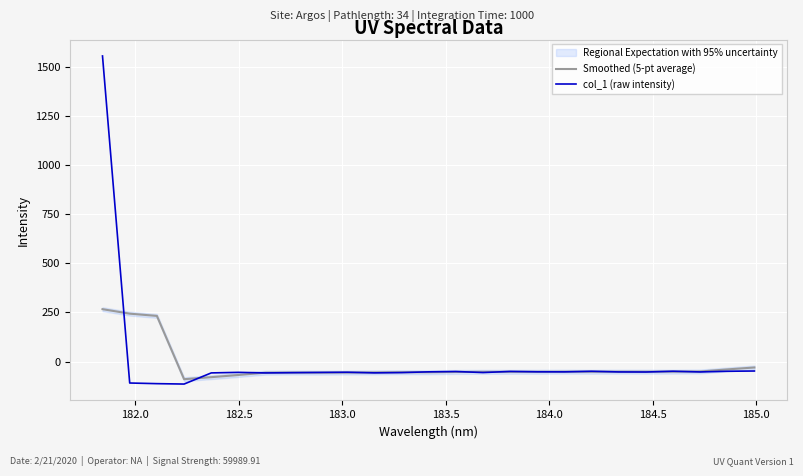

What is the lowest value of the col_1 (raw intensity) series?

-114.1